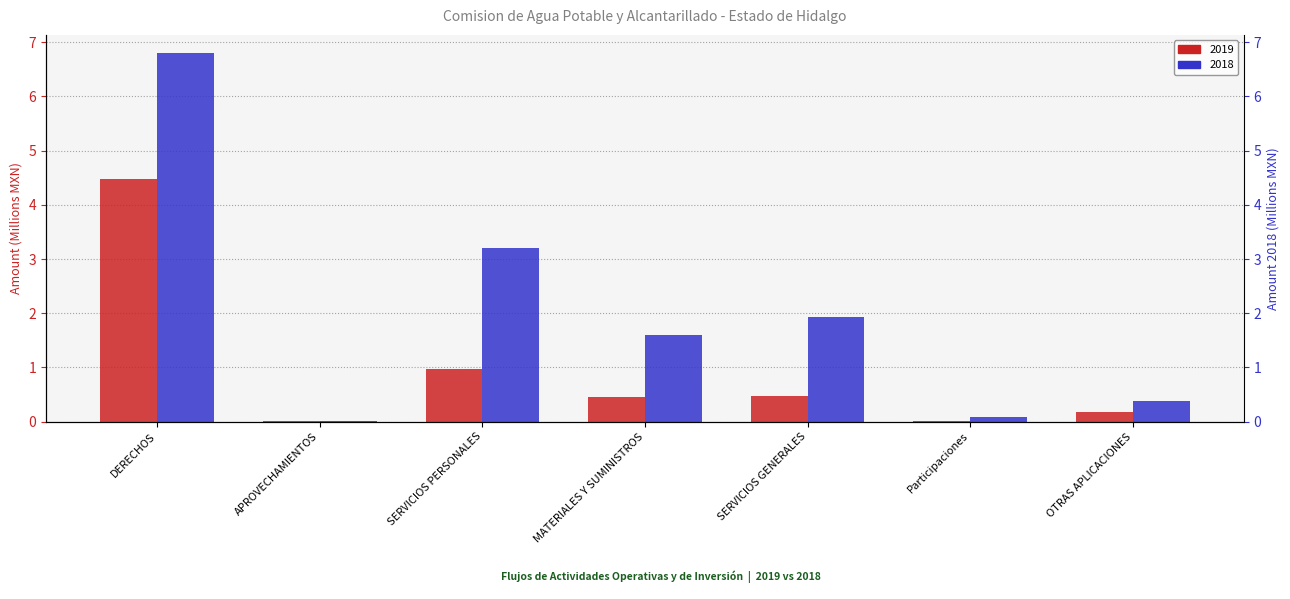

At which label is 2019 closest to 2?

SERVICIOS PERSONALES